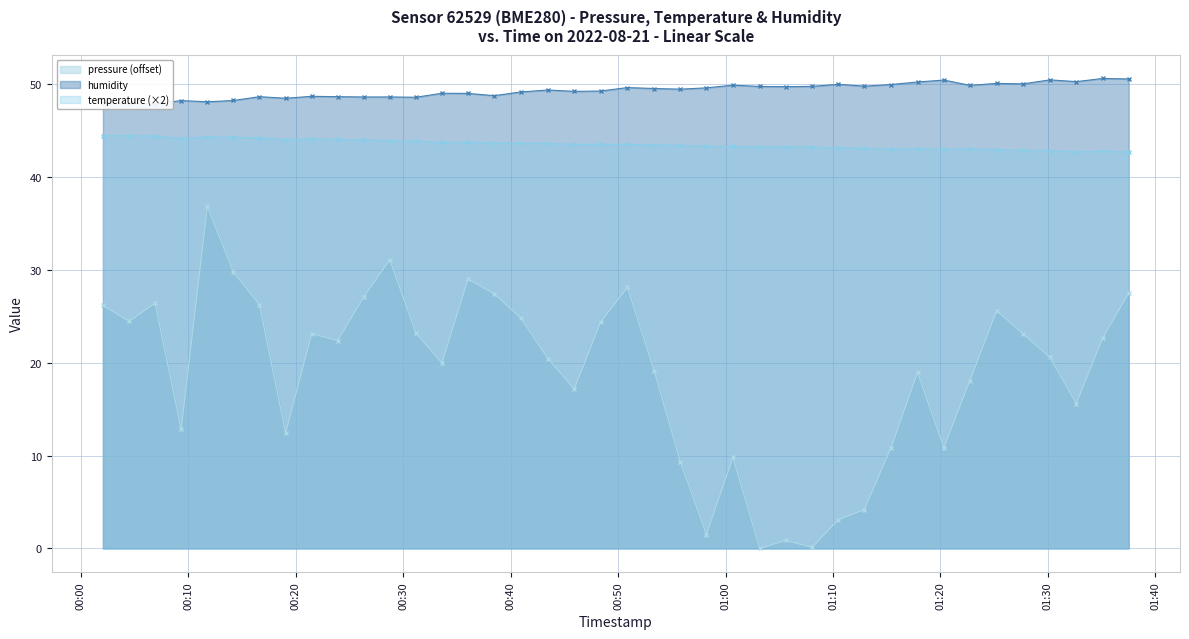

What is the difference between the maximum and minimum values in the humidity series?

2.8